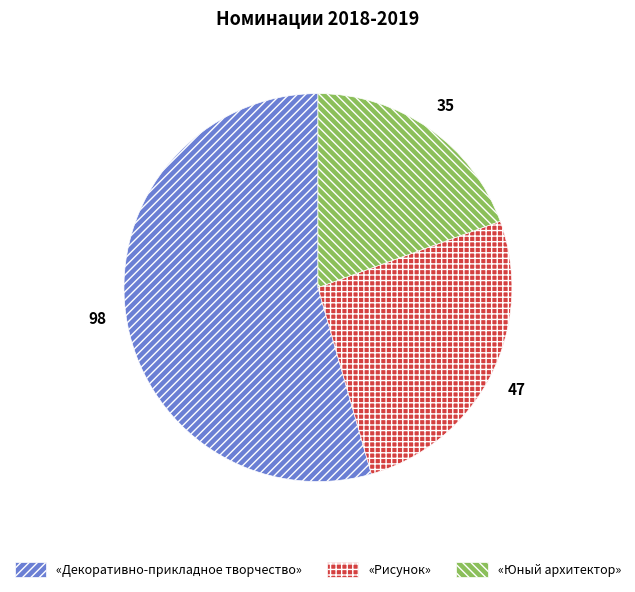

Which category has the smallest portion of the pie?

«Юный архитектор»